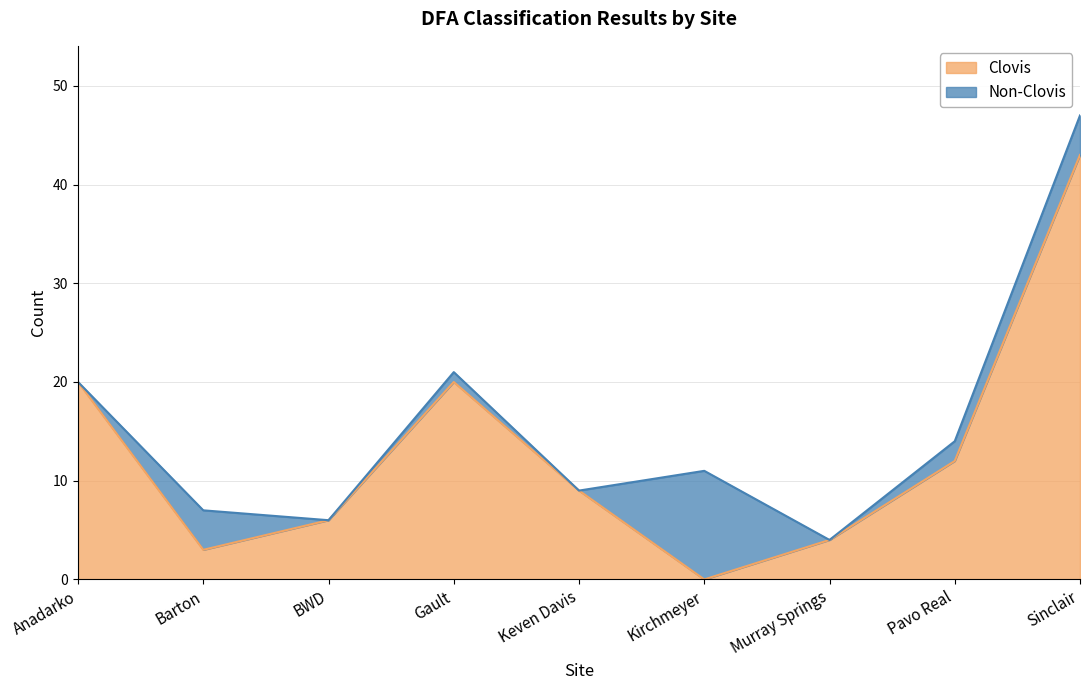

Rank the categories by value from lowest to highest.

Kirchmeyer, Barton, Murray Springs, BWD, Keven Davis, Pavo Real, Anadarko, Gault, Sinclair